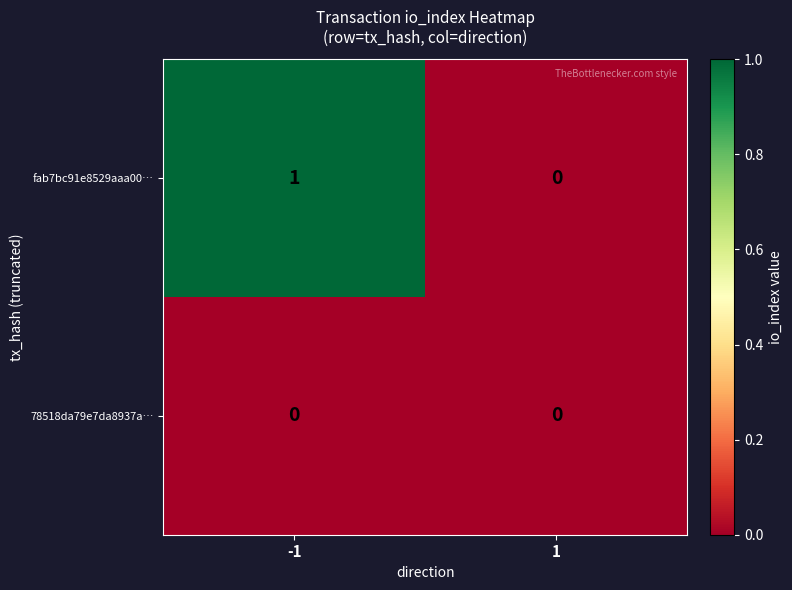

At which category is the sum across all series the highest?

-1